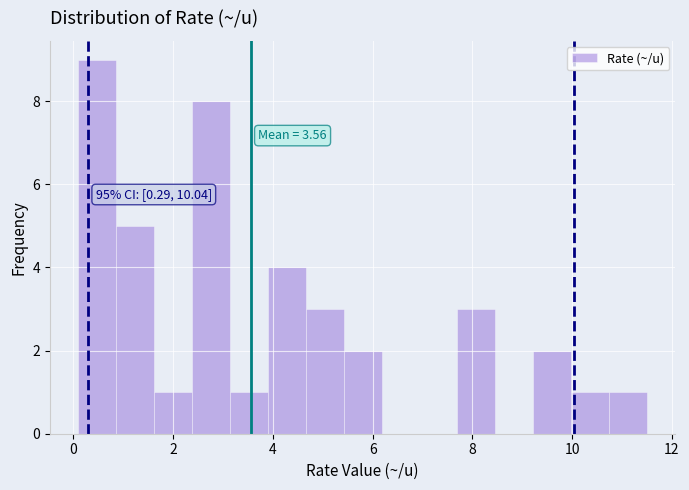

Around what value on the x-axis is the tallest bar? Give the approximate position of its centre, as read against the axis.

0.4